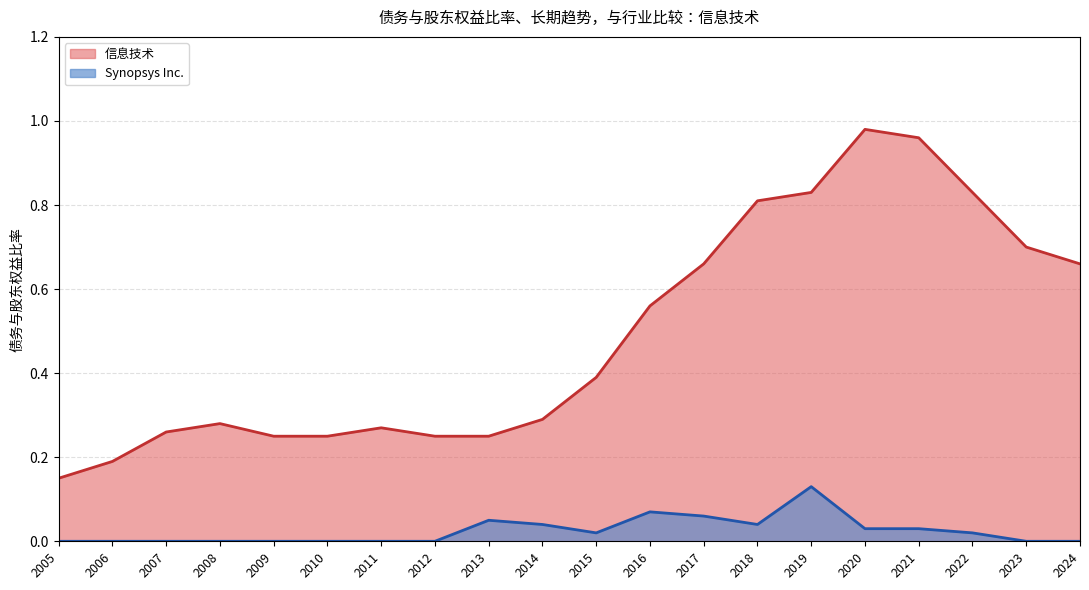

Which series changed the most between 2009 and 2012?

Synopsys Inc.